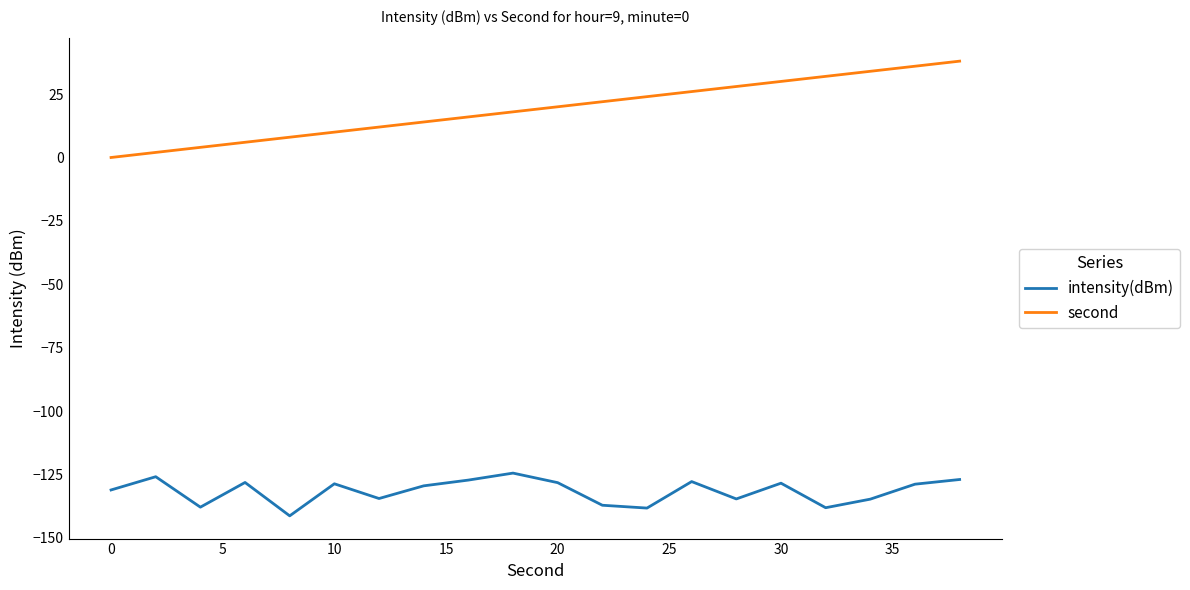

What is the difference between the maximum and minimum values in the second series?

38.0